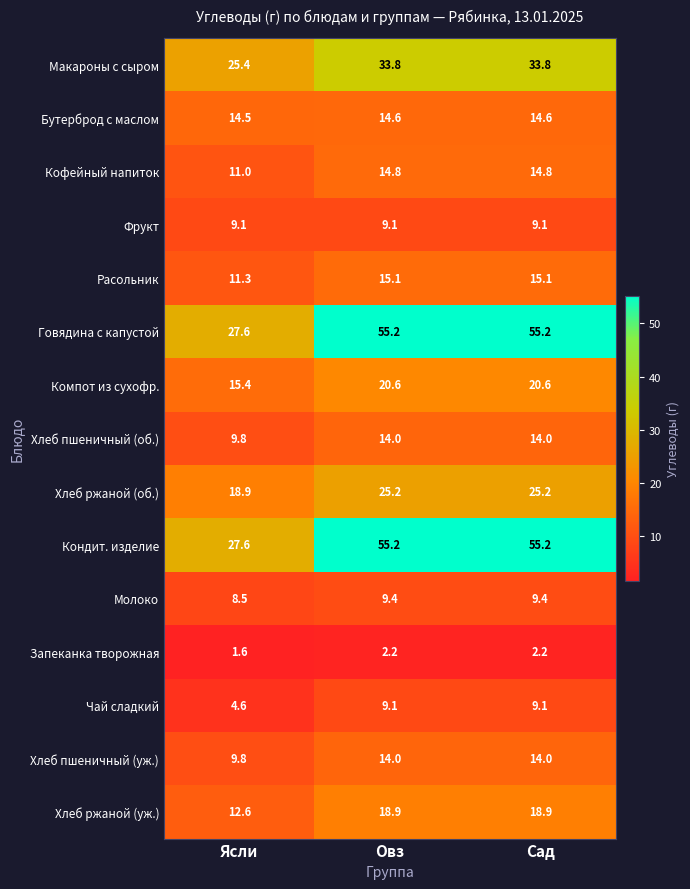

Where is Хлеб ржаной (об.) nearest to the value 22?

Ясли